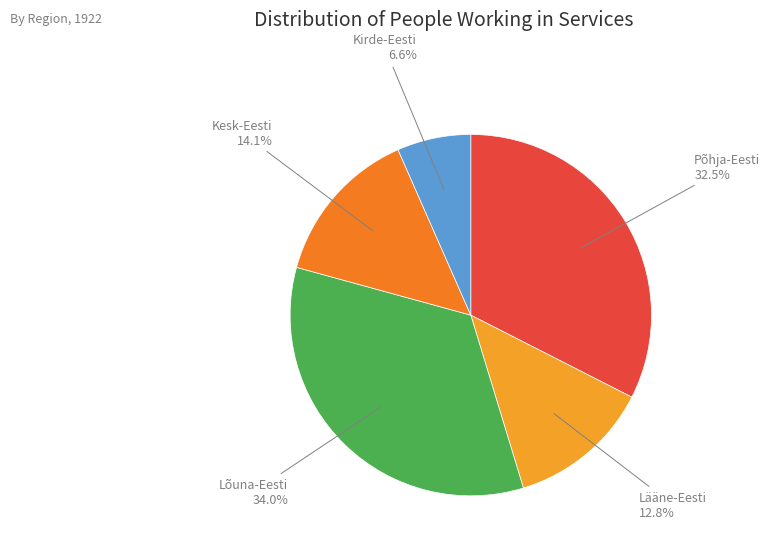

Does any single category account for the majority?

No